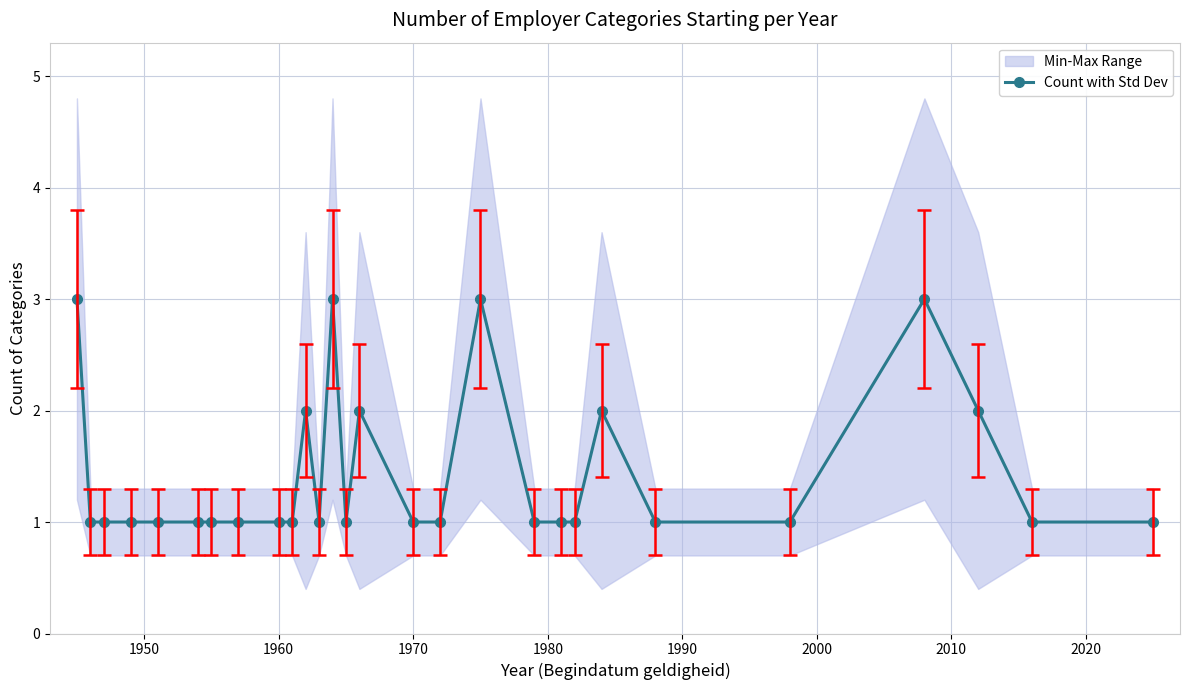

What is the minimum value shown in the chart?

1